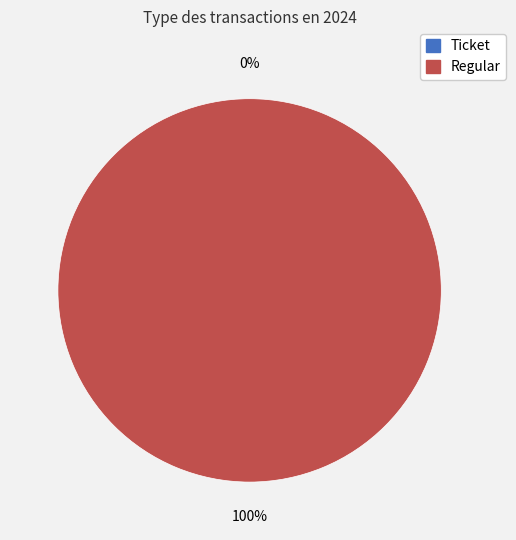

To the nearest percent, what is the difference between the largest and smallest slice percentages?

100%